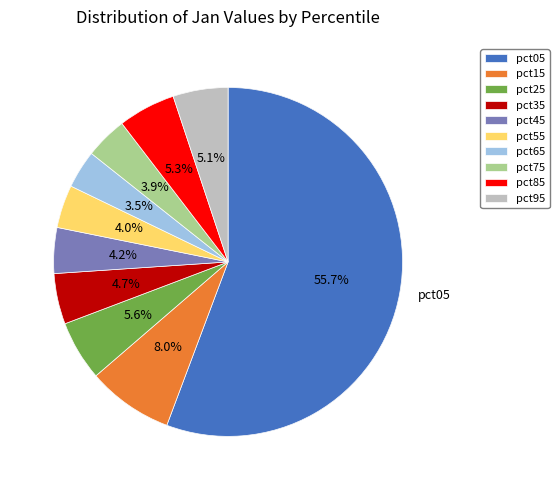

Which category accounts for the majority?

pct05